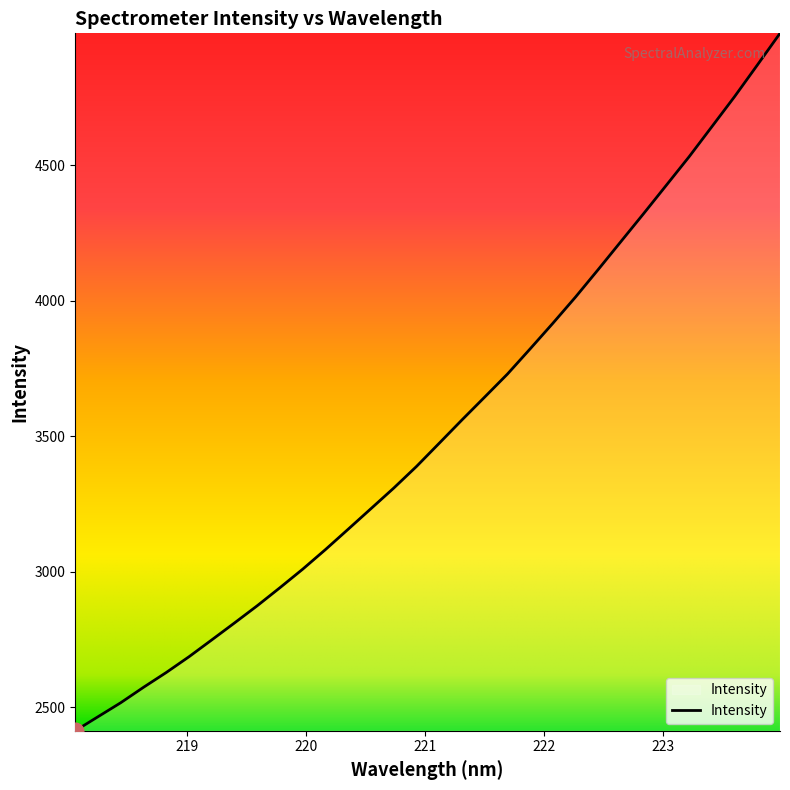

What is the average value?

3527.2